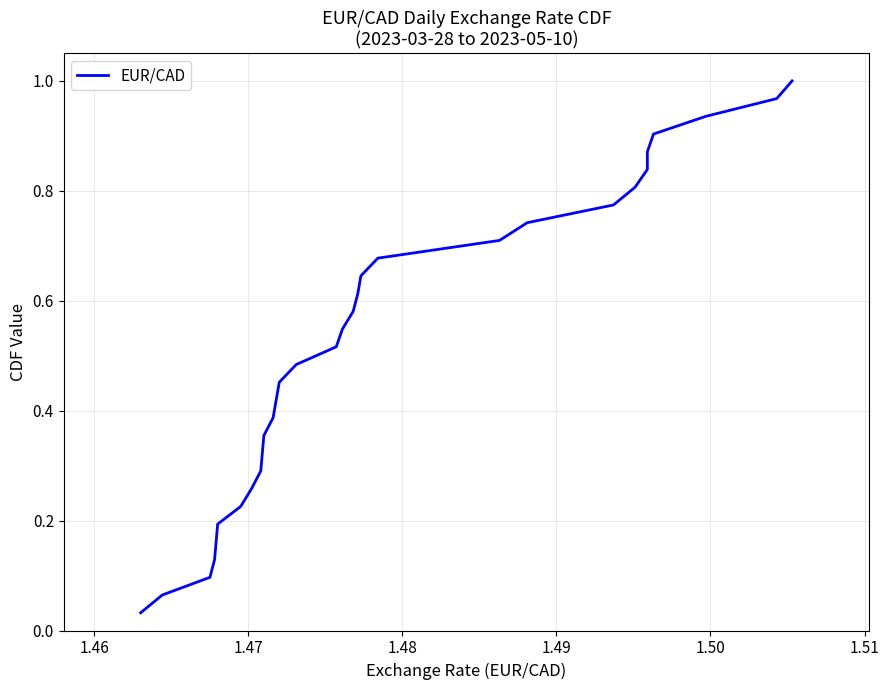

How many series are shown in this chart?

1